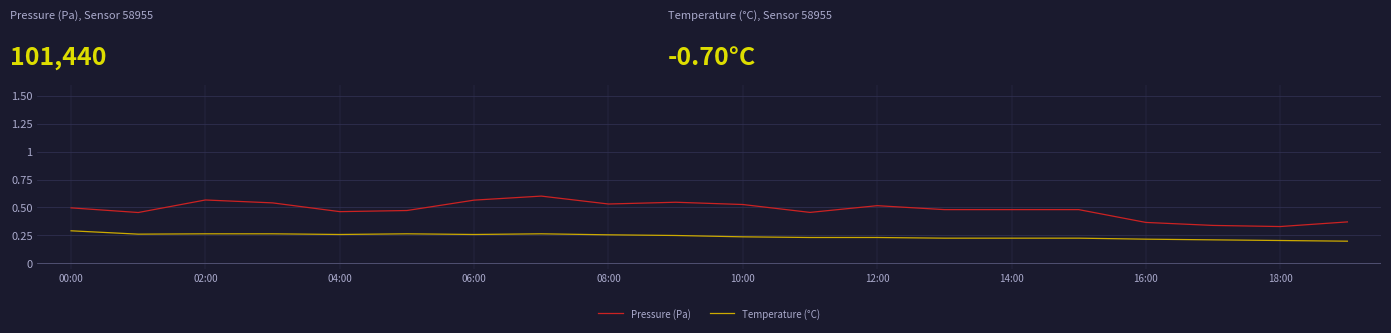

Which series has the largest total across all categories?

Pressure (Pa)